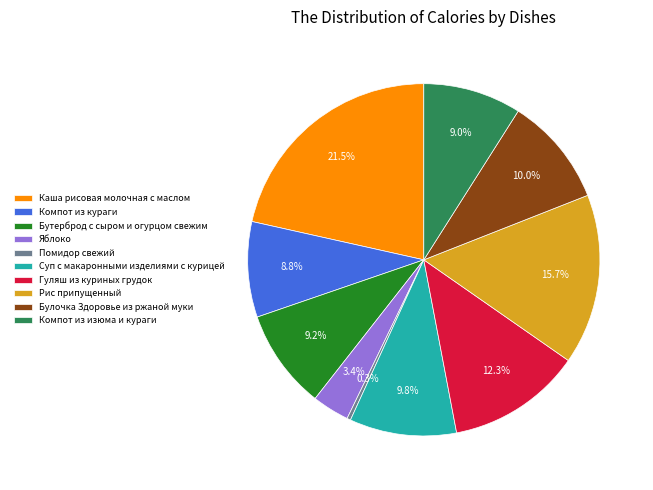

Which slice is the largest?

Каша рисовая молочная с маслом